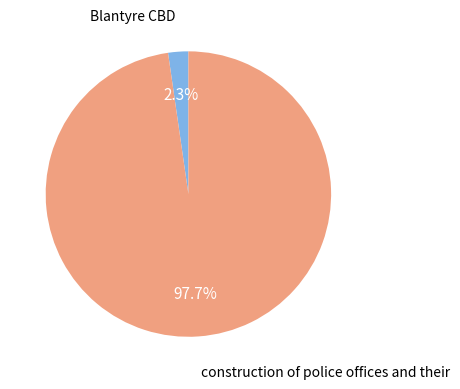

Count the number of slices in the pie.

2